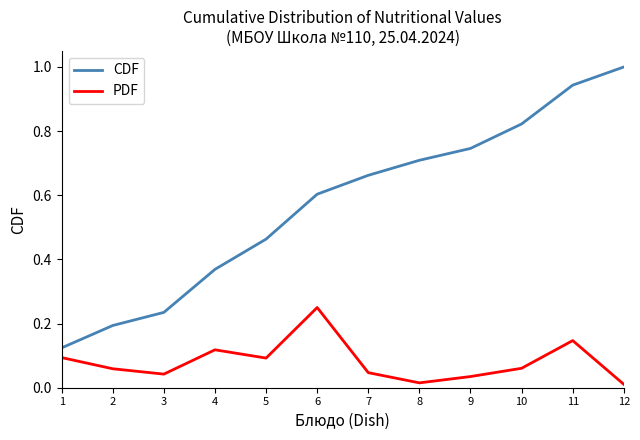

What is the greatest value displayed?

1.0